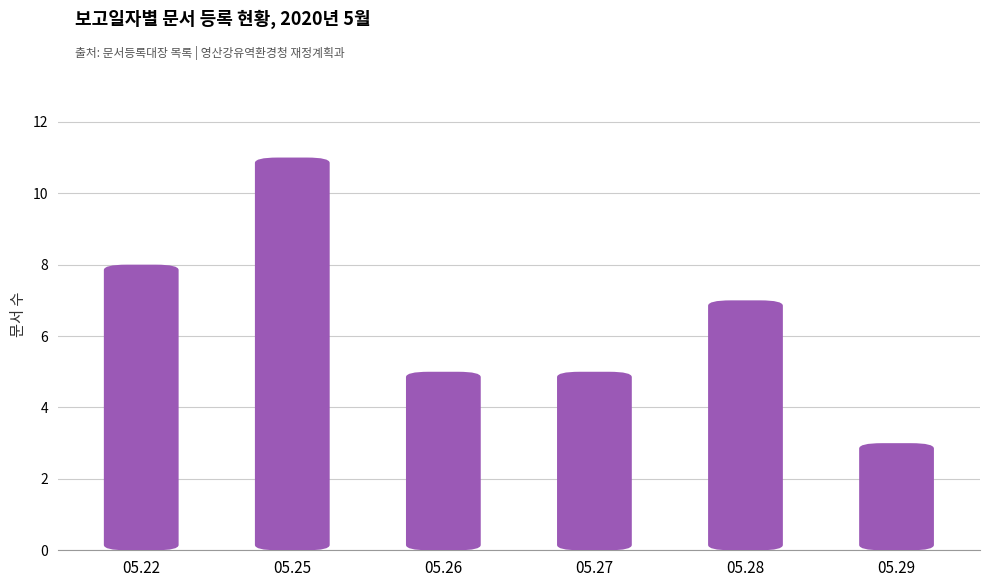

Rank the categories by value from highest to lowest.

05.25, 05.22, 05.28, 05.26, 05.27, 05.29